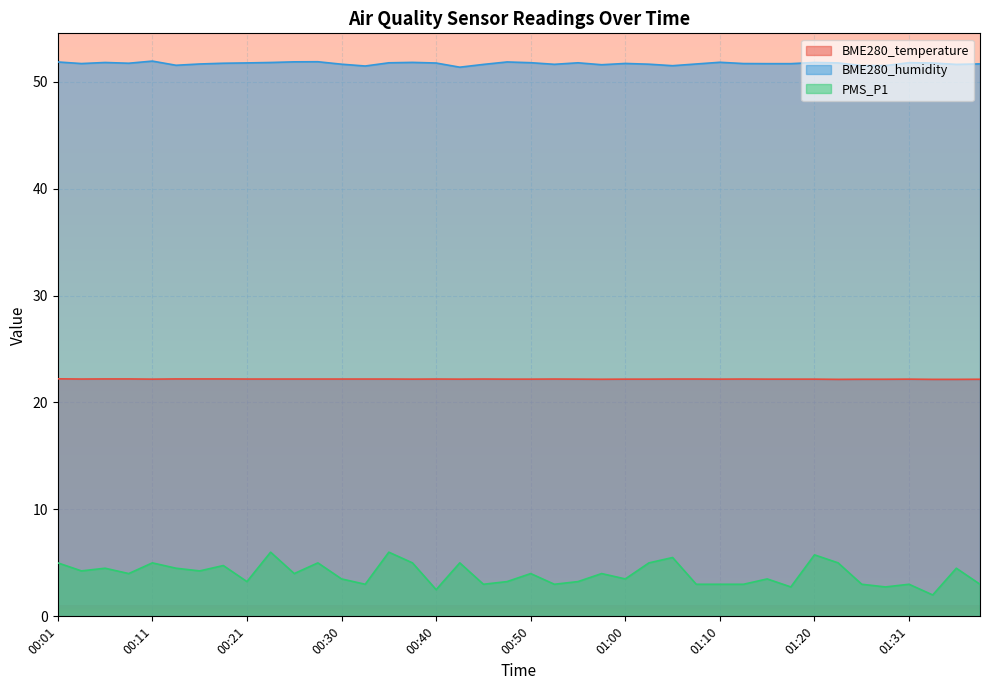

Where is the first local minimum for BME280_humidity?

00:03